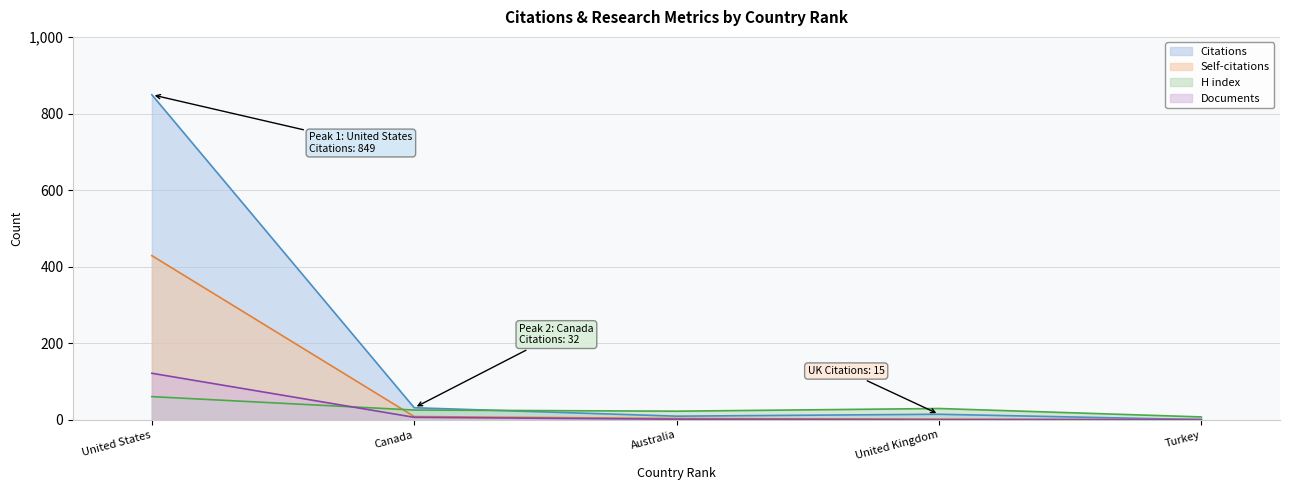

How many categories are shown in the chart?

5